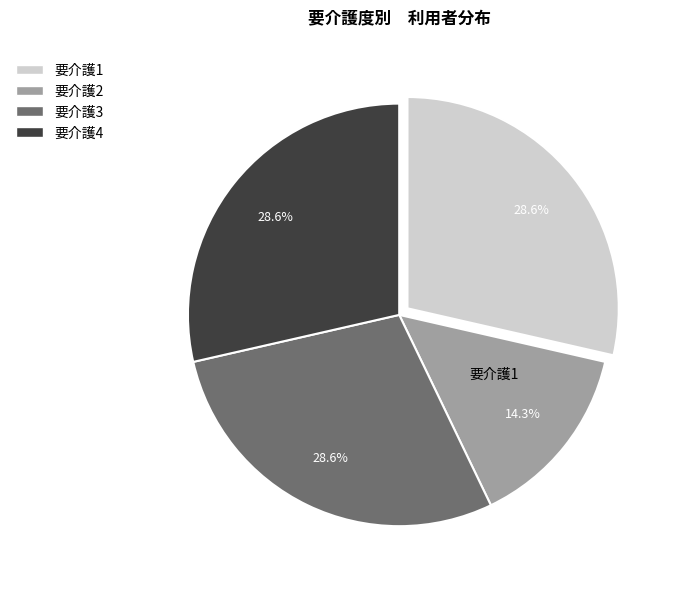

How many slices are in this pie chart?

4